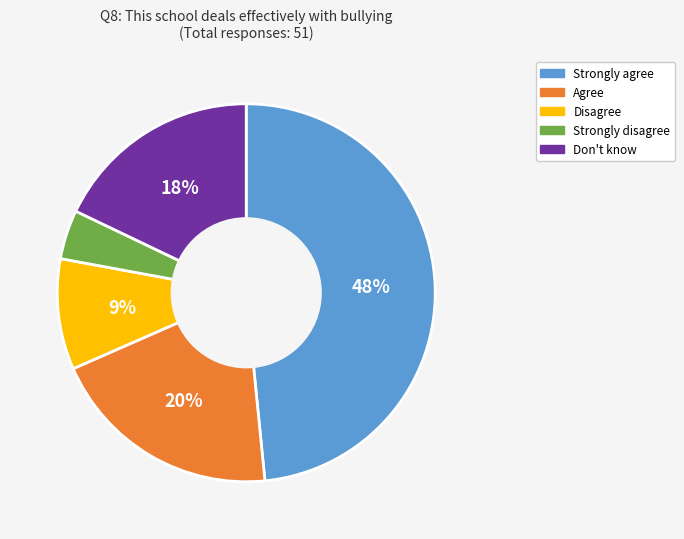

What percentage is the Don't know slice, to the nearest percent?

18%